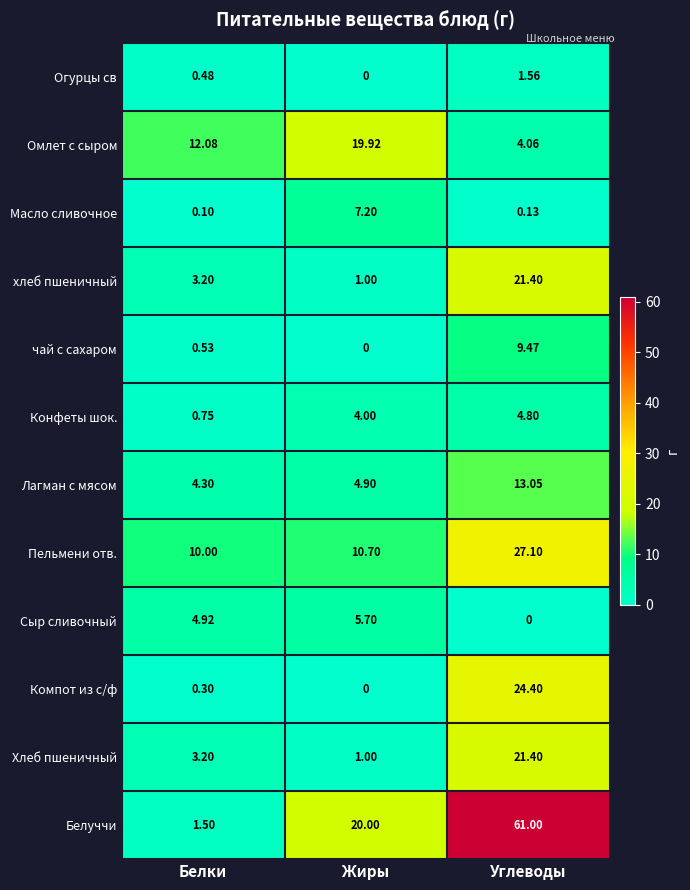

Which series changed the most between Жиры and Углеводы?

Белуччи